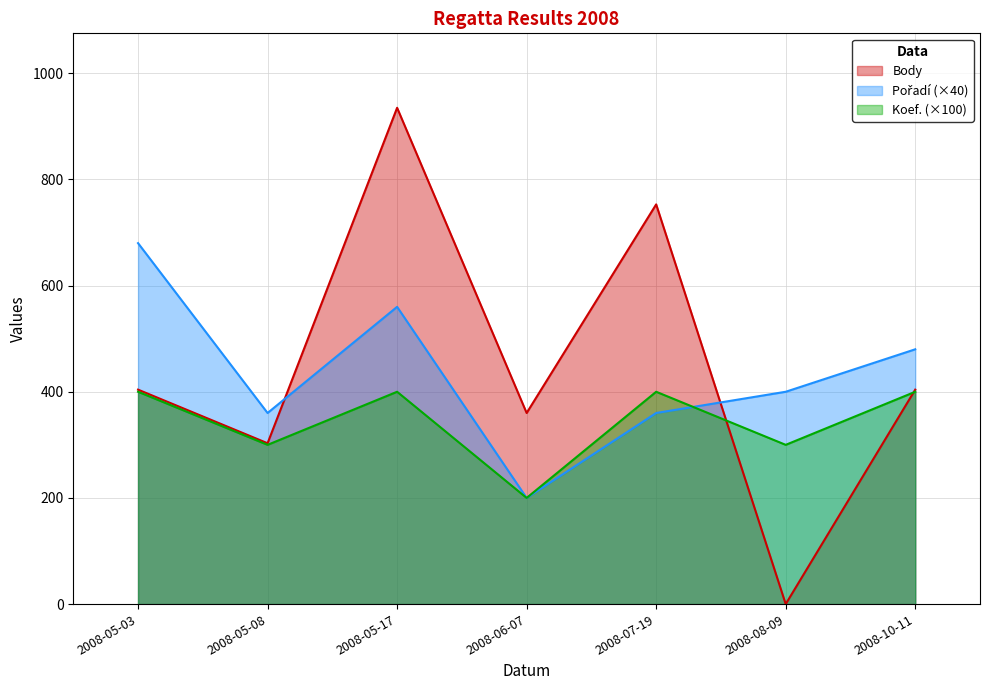

How many interior local valleys does the Koef. series have?

3